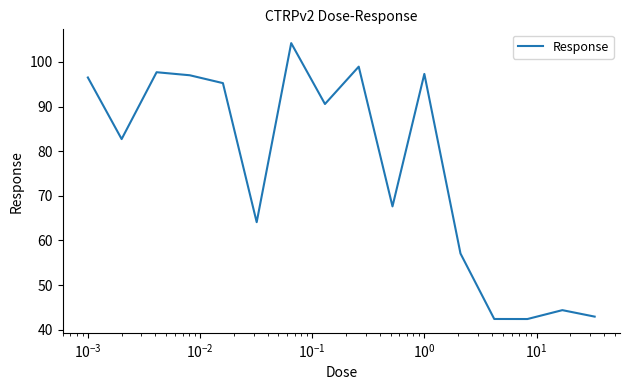

What is the smallest value displayed?

42.4